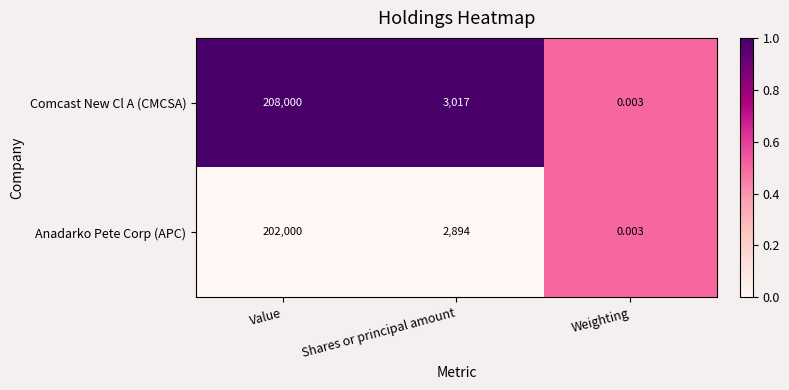

List the series in order of their peak value, highest first.

Comcast New Cl A (CMCSA), Anadarko Pete Corp (APC)